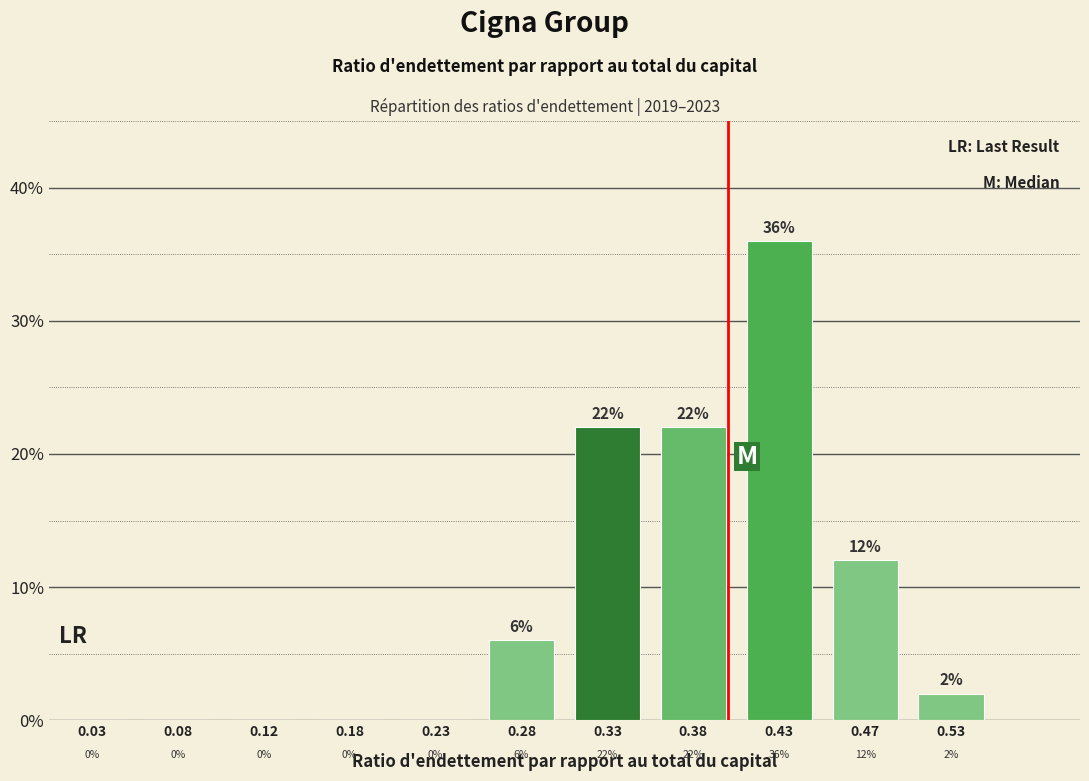

Reading left to right, transcribe this chart: for each bar, give the range it covers on the x-axis and its height.

0.00 to 0.05: 0
0.05 to 0.10: 0
0.10 to 0.15: 0
0.15 to 0.20: 0
0.20 to 0.25: 0
0.25 to 0.30: 6
0.30 to 0.35: 22
0.35 to 0.40: 22
0.40 to 0.45: 36
0.45 to 0.50: 12
0.50 to 0.55: 2